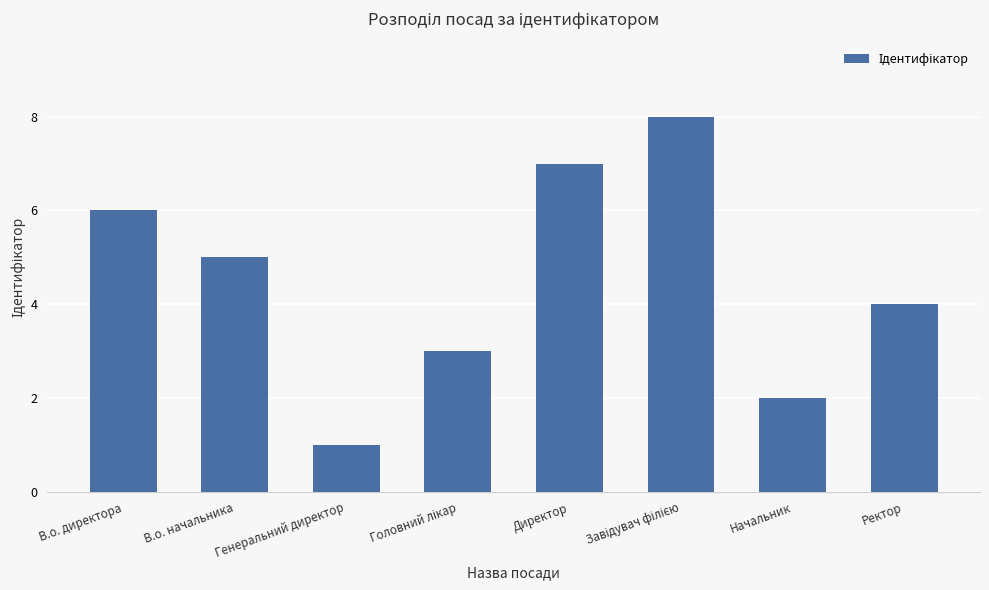

What position from the right is Начальник?

2